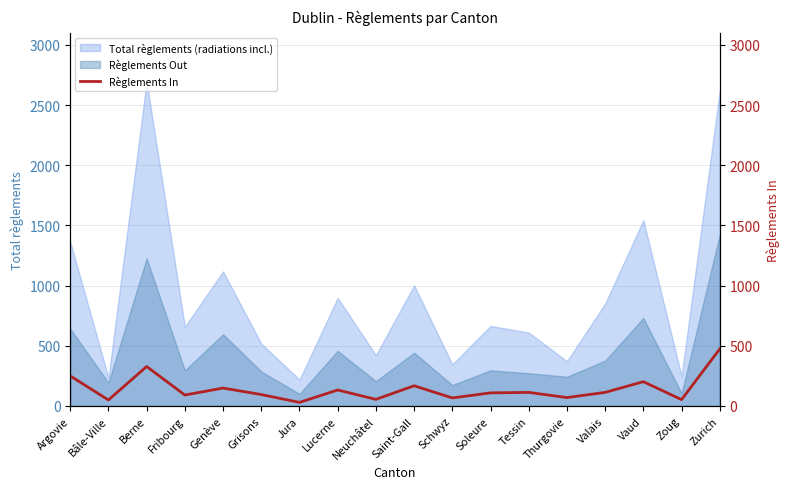

Count the number of values greater than 113.

7